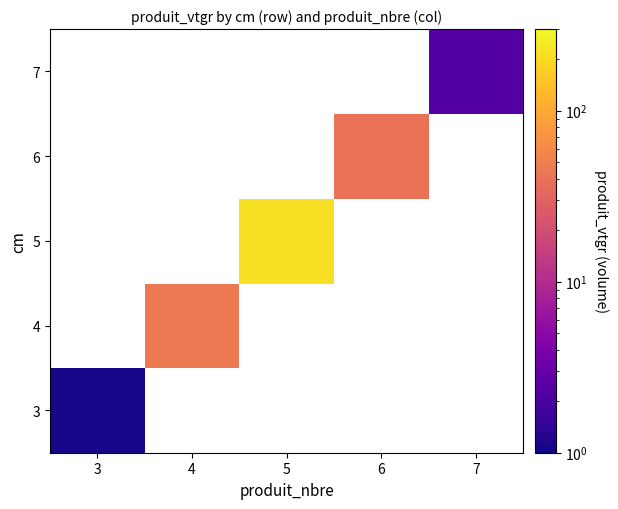

How many positive values does the 4 series have?

1